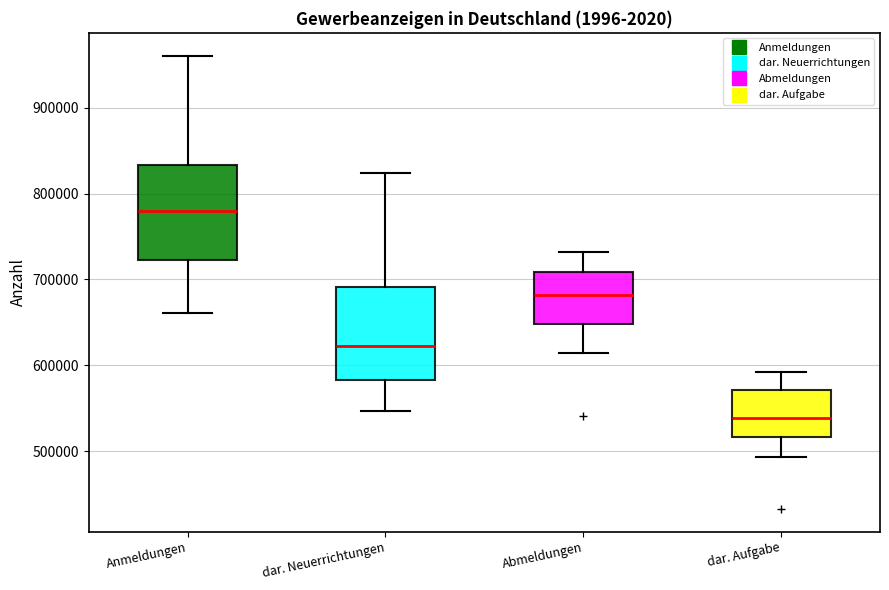

Which box's median line is the lowest?

dar. Aufgabe